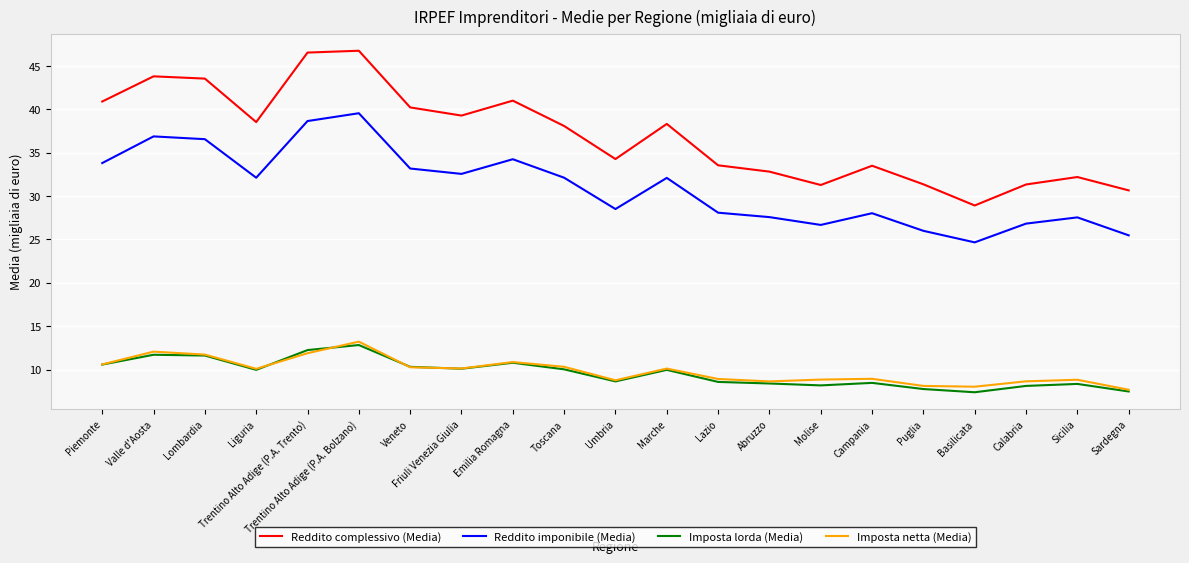

True or false: Reddito imponibile (Media) has a value of 32.5 at Friuli Venezia Giulia.

True